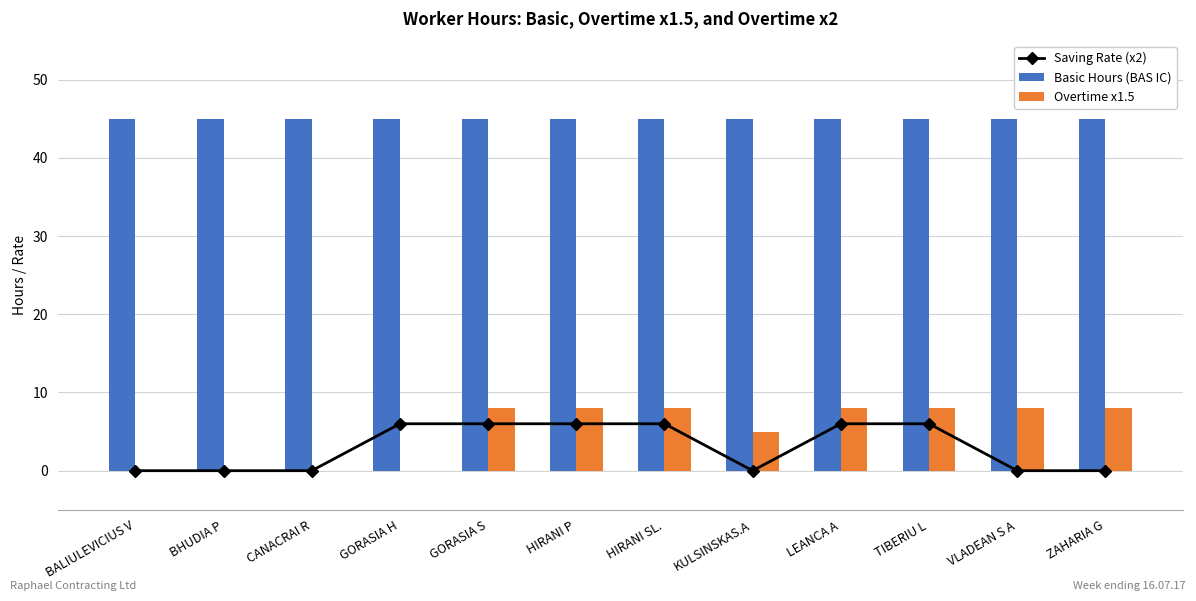

Is the value of Basic Hours (BAS IC) at HIRANI P greater than the value of Overtime x1.5 at BHUDIA P?

Yes